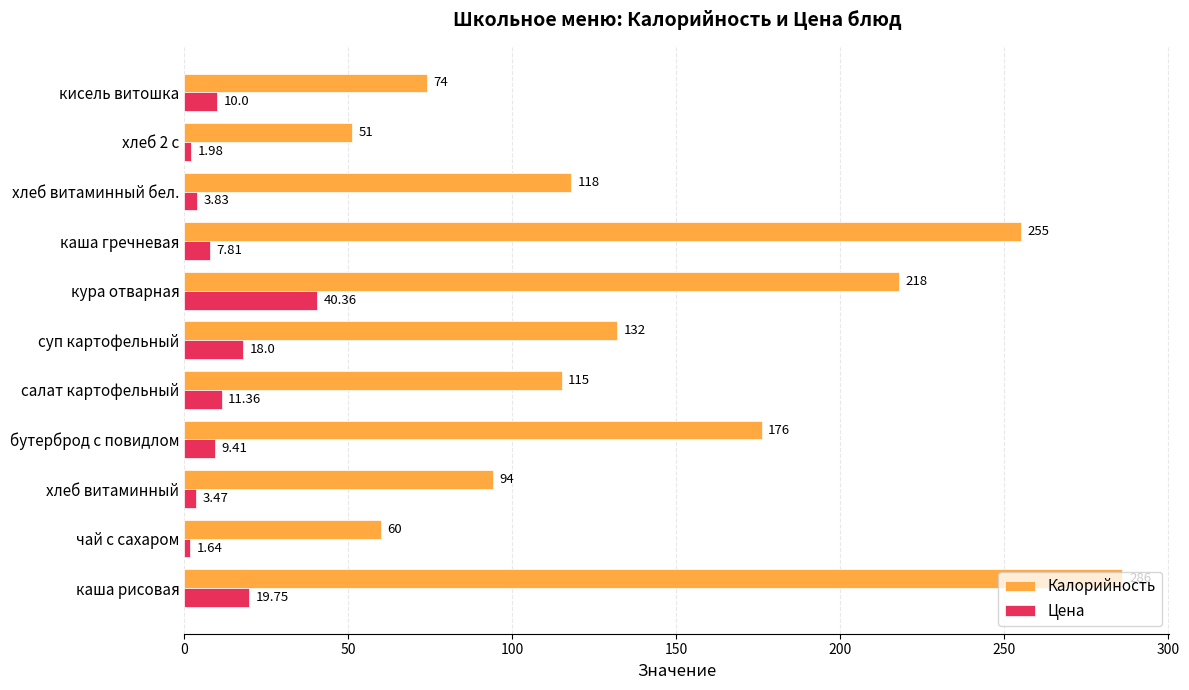

What are all the series names shown in the legend?

Калорийность, Цена